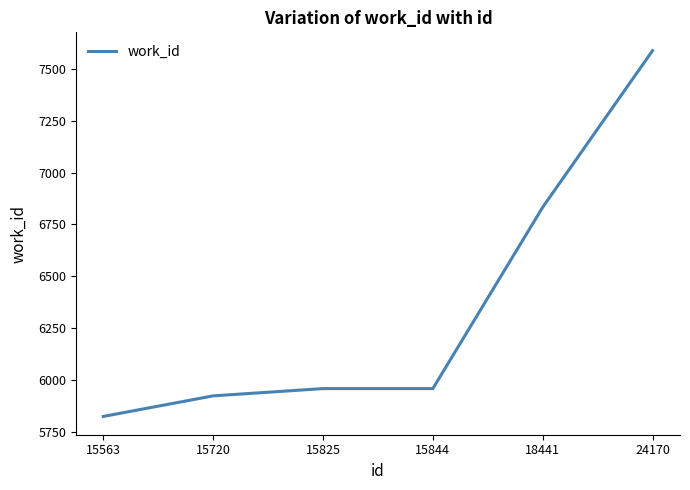

What is the change in value from 15844 to 24170?

+1627